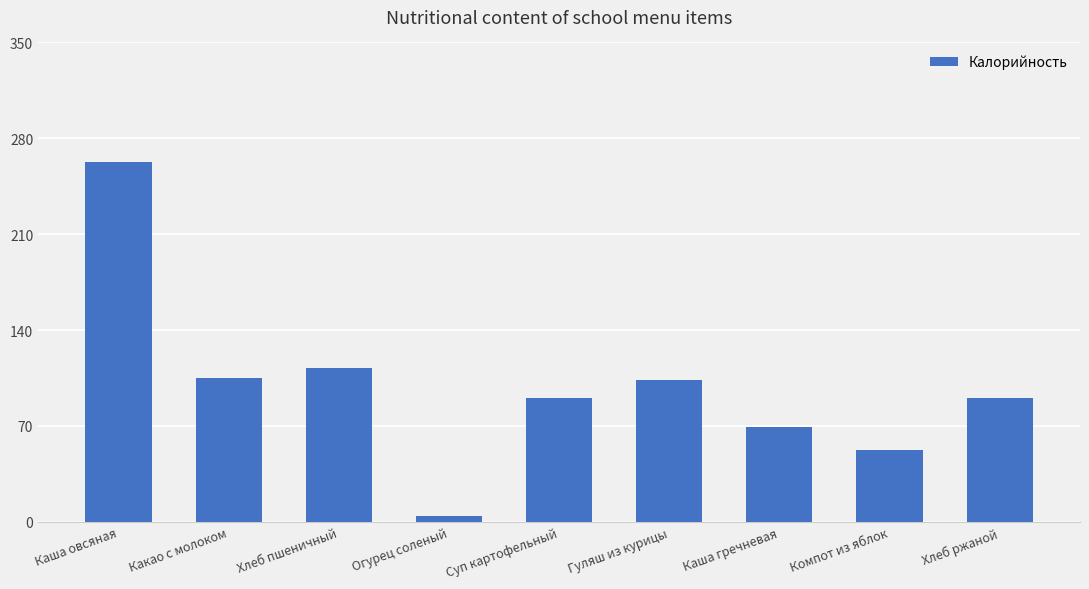

At which category does the chart reach its peak across all series?

Каша овсяная